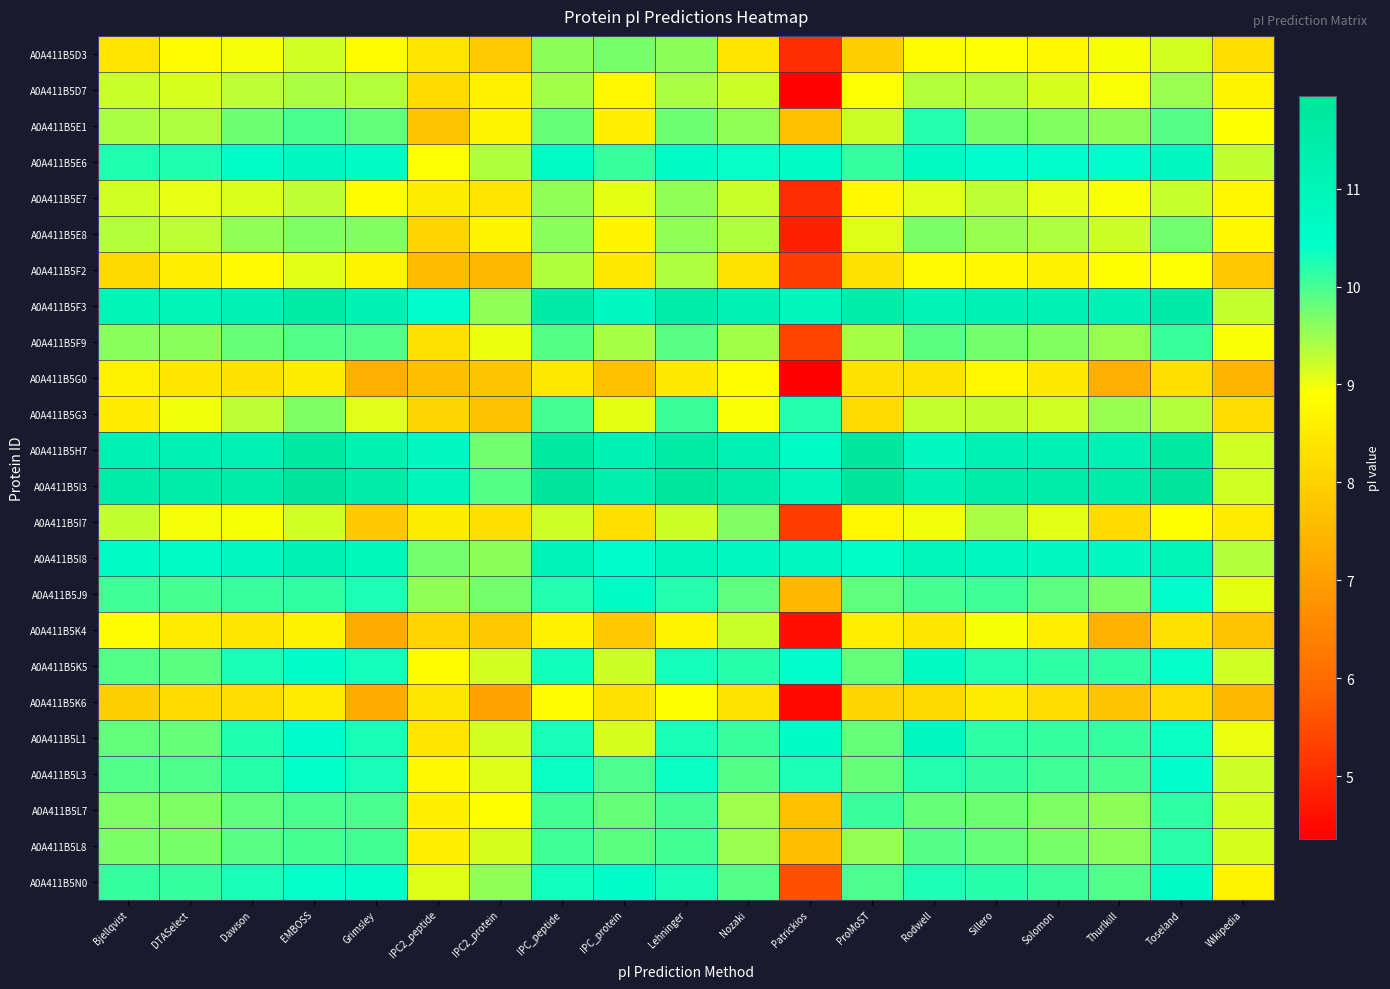

Rank the series by their maximum value, from highest to lowest.

A0A411B5I3, A0A411B5H7, A0A411B5F3, A0A411B5I8, A0A411B5L1, A0A411B5E6, A0A411B5K5, A0A411B5J9, A0A411B5N0, A0A411B5L3, A0A411B5E1, A0A411B5G3, A0A411B5L8, A0A411B5L7, A0A411B5F9, A0A411B5E8, A0A411B5D3, A0A411B5I7, A0A411B5E7, A0A411B5D7, A0A411B5F2, A0A411B5K4, A0A411B5K6, A0A411B5G0